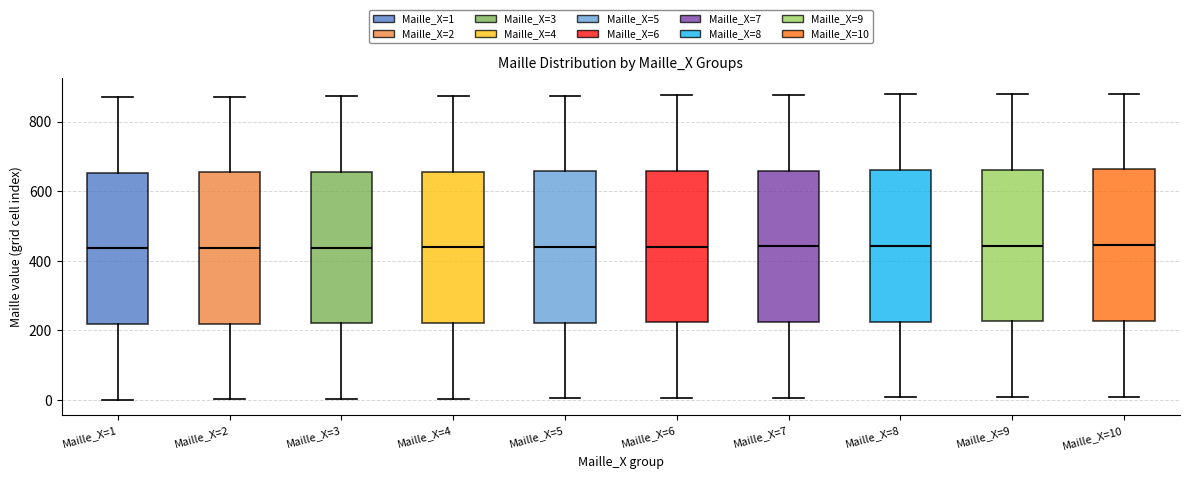

Reading left to right, read every box against the y-axis: the position of its median line, the range the box covers, and the ends of its whiskers. The values are not printed on the chart, so give them approximately, as read against the axis.

Maille_X=1: median 440, box 220 to 660, whiskers 0 to 880
Maille_X=2: median 440, box 220 to 660, whiskers 0 to 880
Maille_X=3: median 440, box 220 to 660, whiskers 0 to 880
Maille_X=4: median 440, box 220 to 660, whiskers 0 to 880
Maille_X=5: median 440, box 220 to 660, whiskers 0 to 880
Maille_X=6: median 440, box 220 to 660, whiskers 0 to 880
Maille_X=7: median 440, box 220 to 660, whiskers 0 to 880
Maille_X=8: median 440, box 220 to 660, whiskers 0 to 880
Maille_X=9: median 440, box 220 to 660, whiskers 0 to 880
Maille_X=10: median 440, box 220 to 660, whiskers 20 to 880